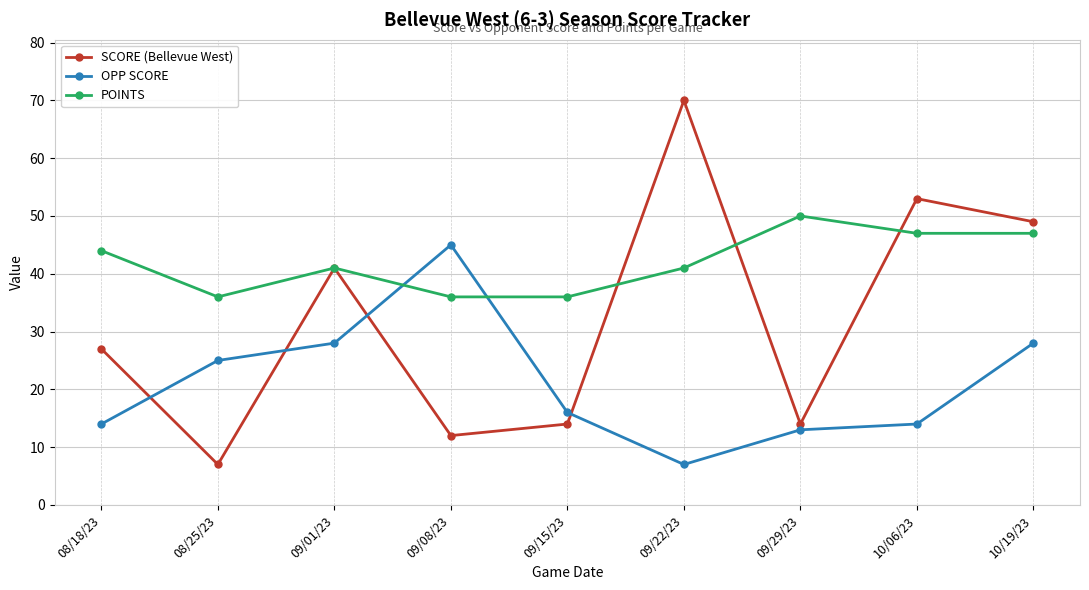

What is the lowest value of the POINTS series?

36